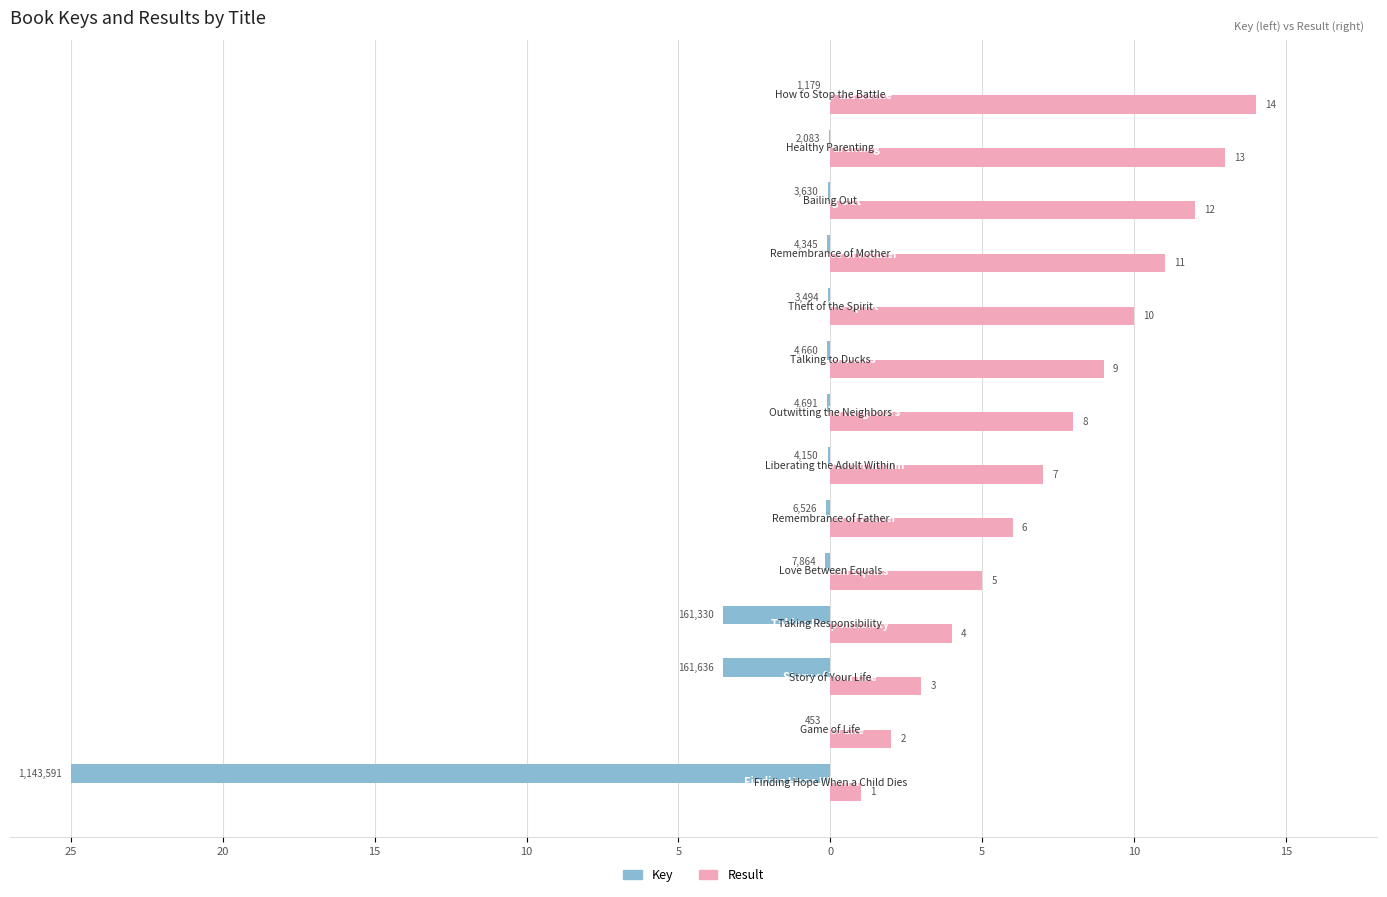

What are all the series names shown in the legend?

Key, Result